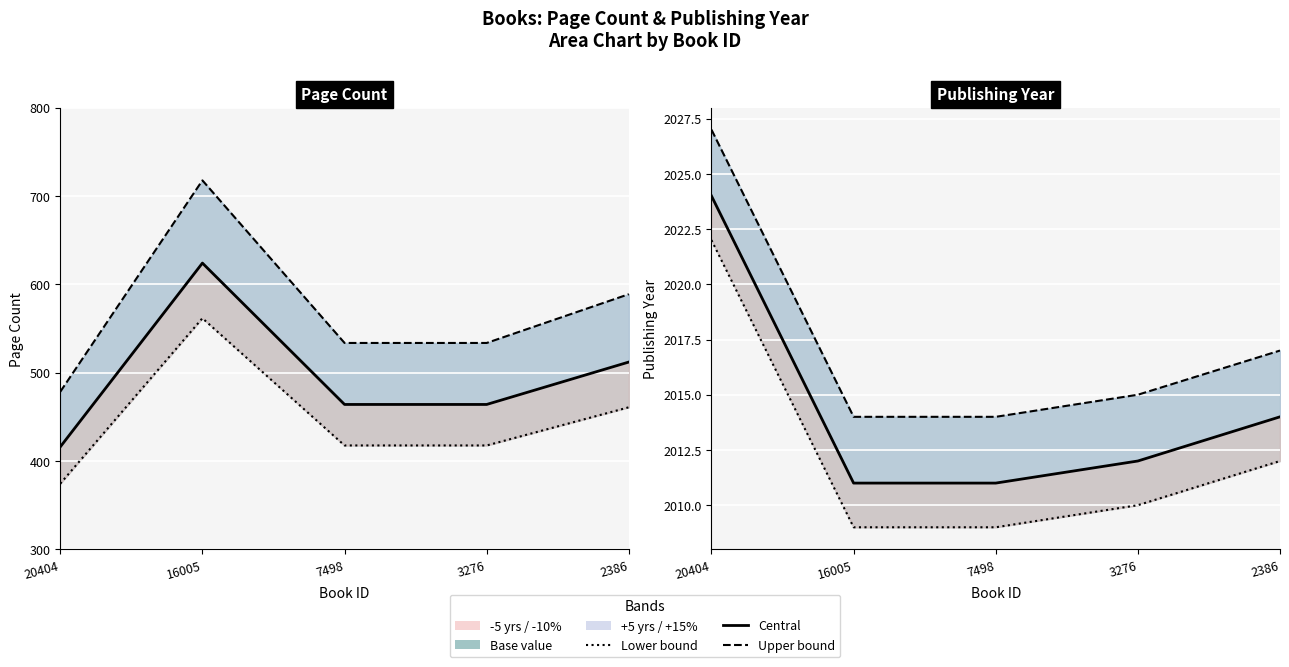

What is the difference between the maximum and second lowest values in the +15% series?

184.0